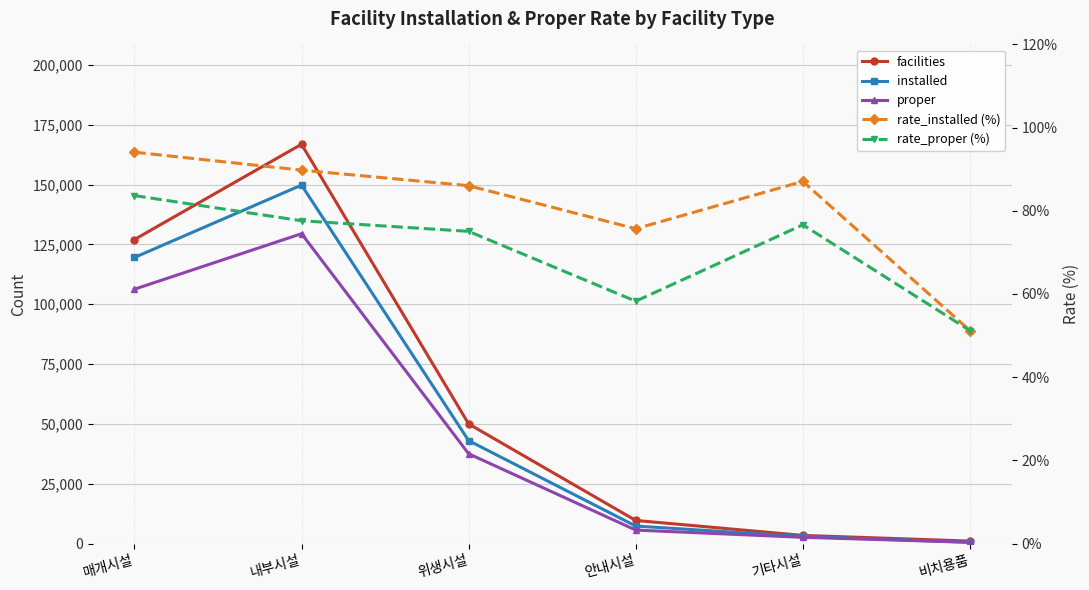

The value of proper at 비치용품 is 528.0. True or false?

True